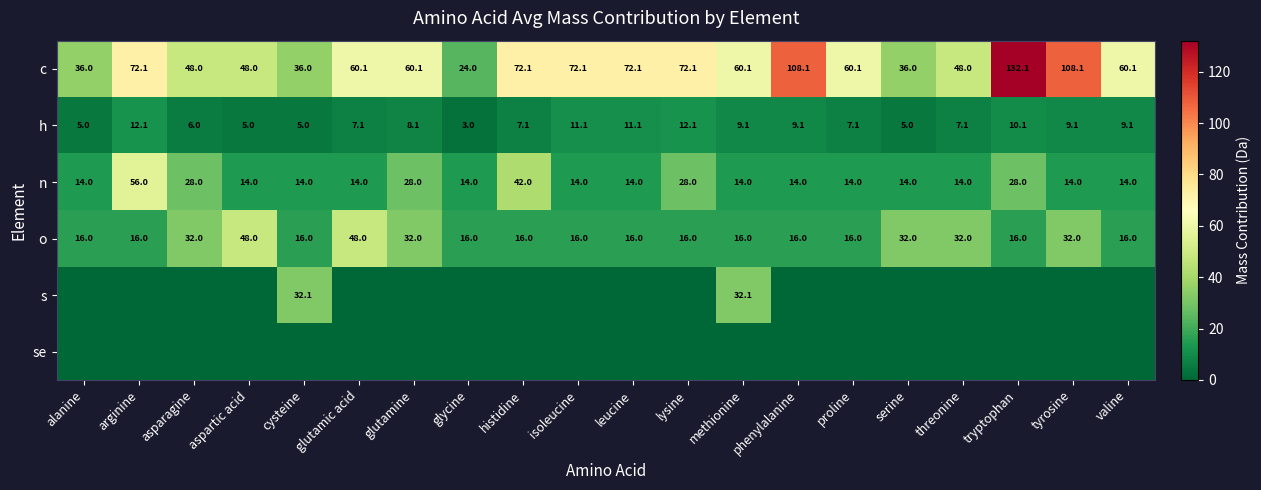

At which label does h first exceed 8?

arginine